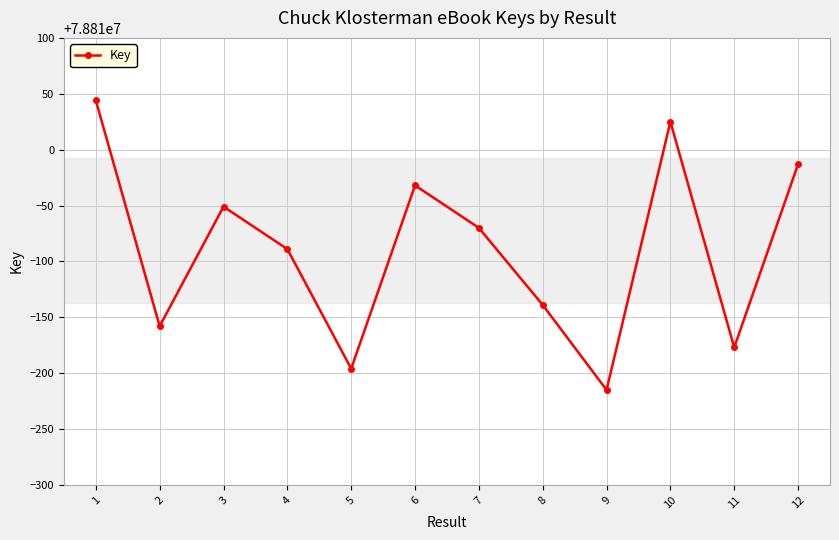

The chart shows a value of 78809911 at 4. True or false?

True